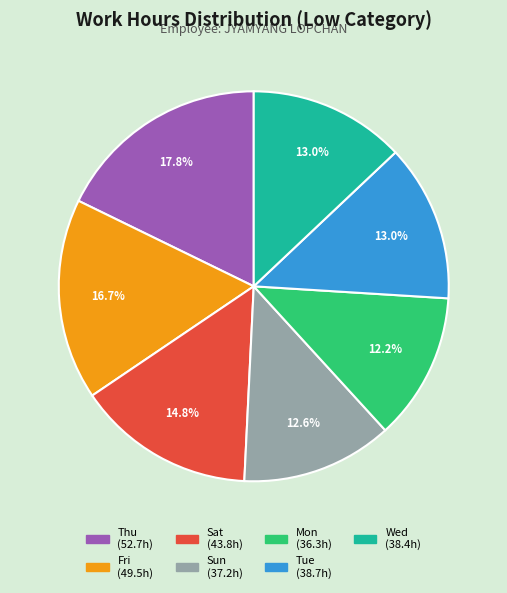

Is there any slice that represents more than half of the pie?

No